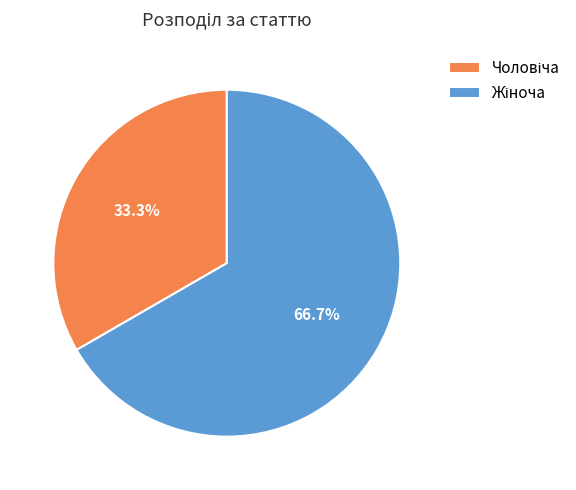

Does any single category account for the majority?

Yes